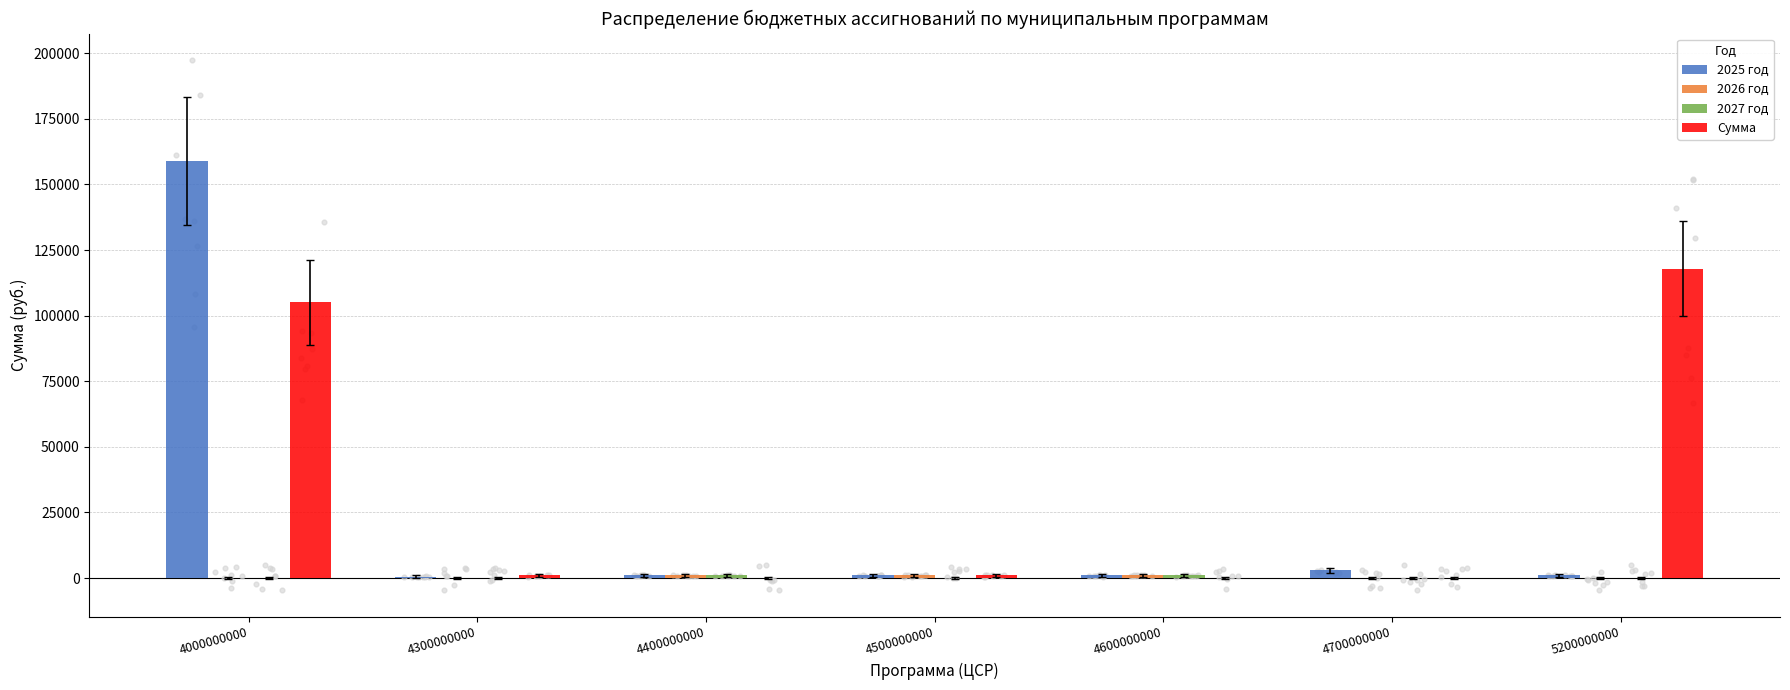

Which series contains the lowest Y value?

2026 год